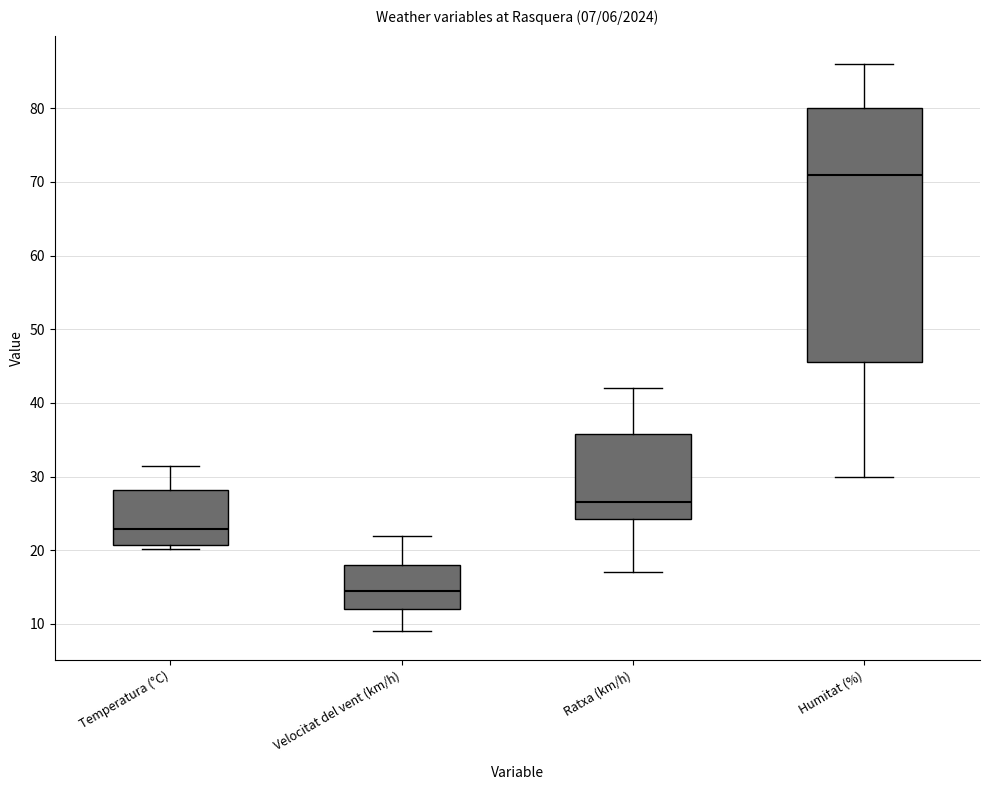

Comparing the boxes themselves (not the whiskers), which one is the tallest?

Humitat (%)